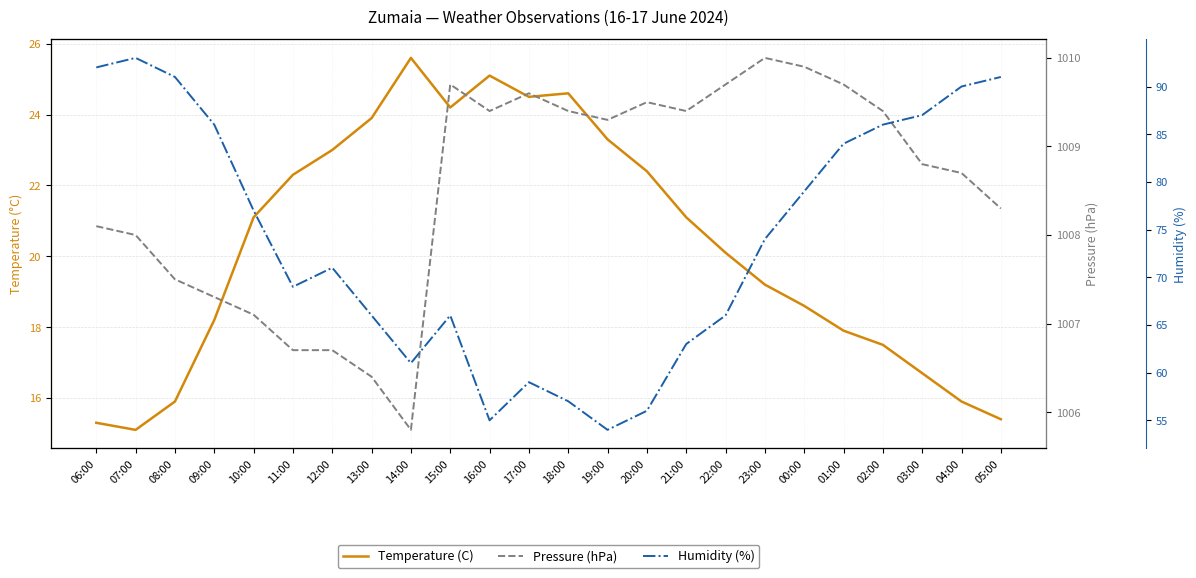

True or false: Temperature (C) and Humidity (%) cross at least once.

False